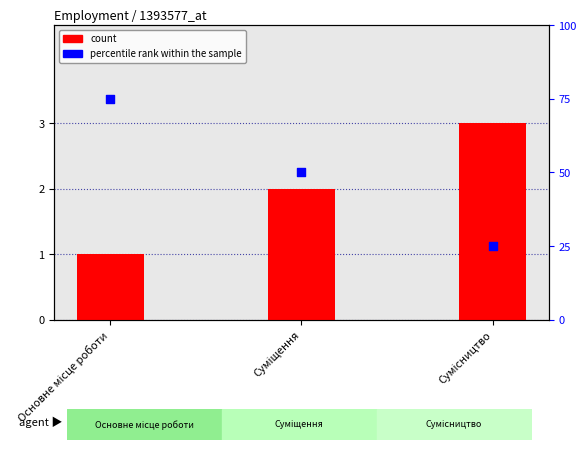

Which series has the largest total across all categories?

percentile rank within the sample